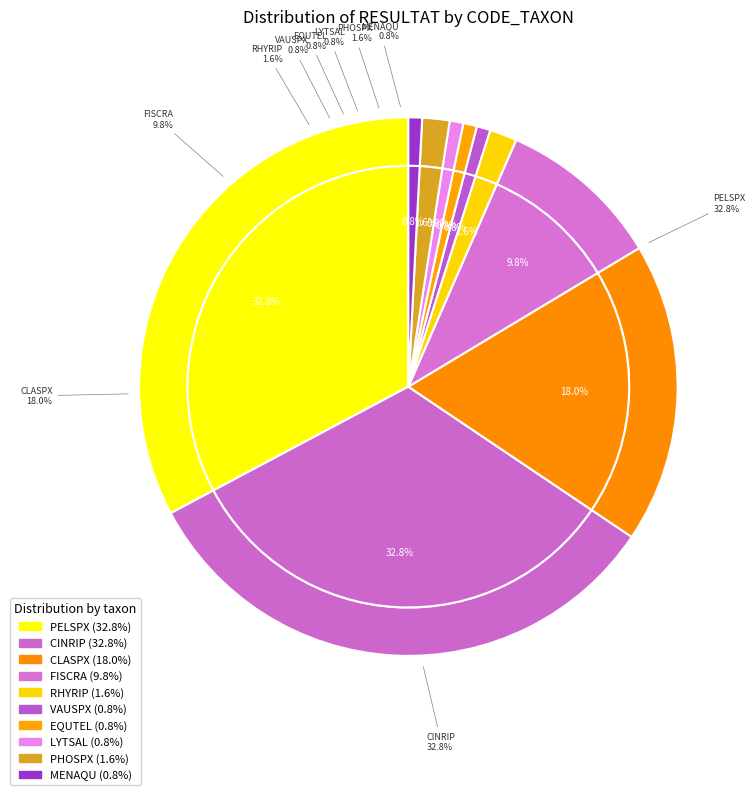

Which category has the smallest portion of the pie?

VAUSPX